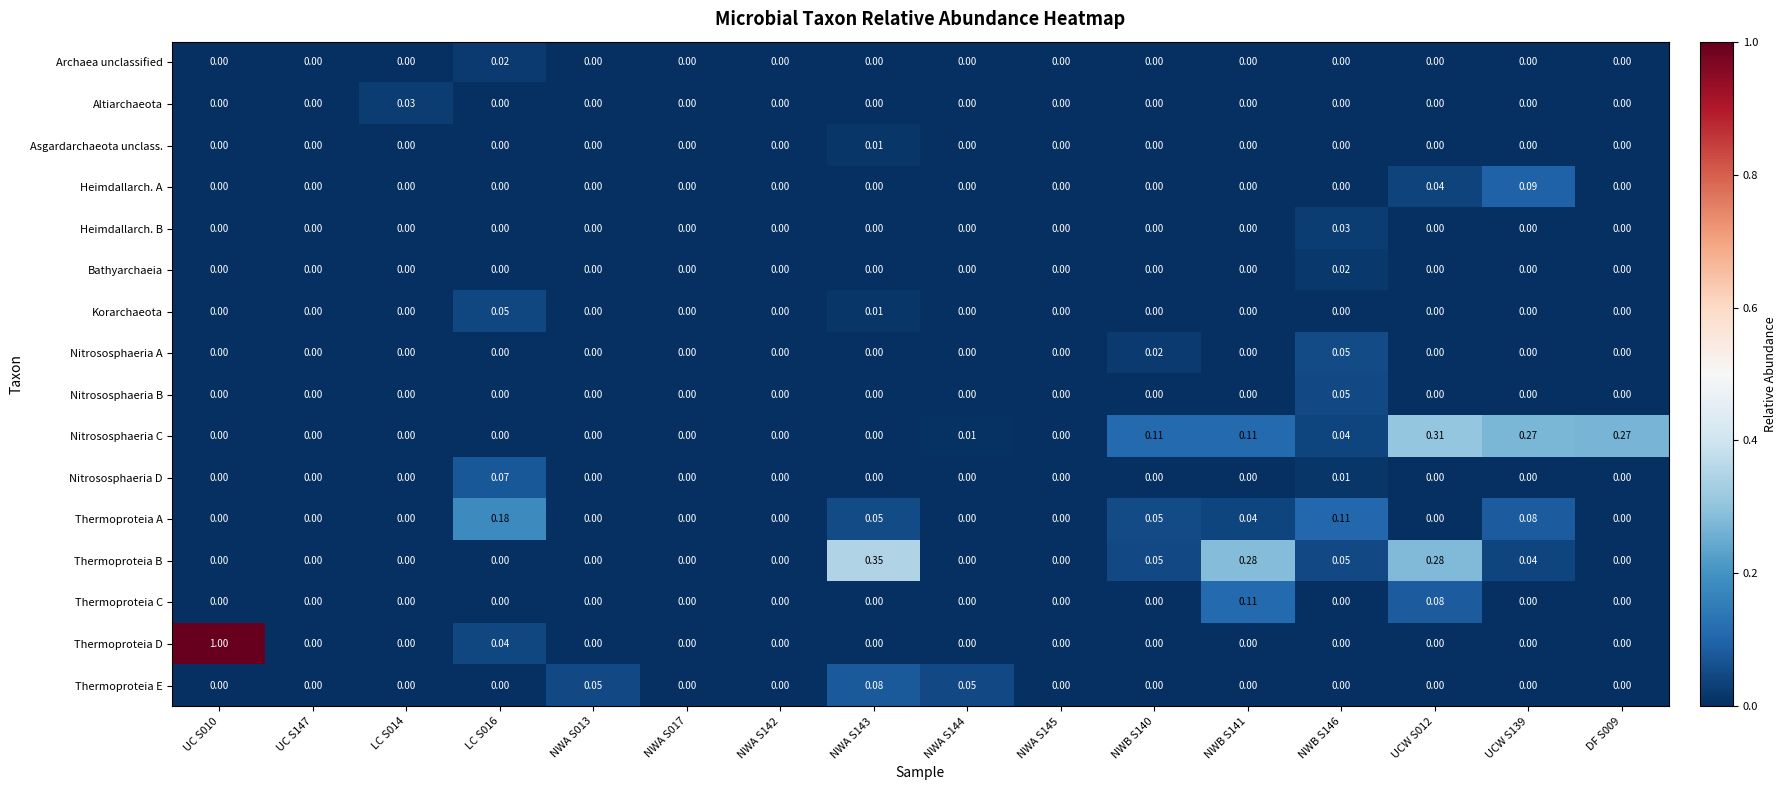

What is the greatest value displayed?

1.0